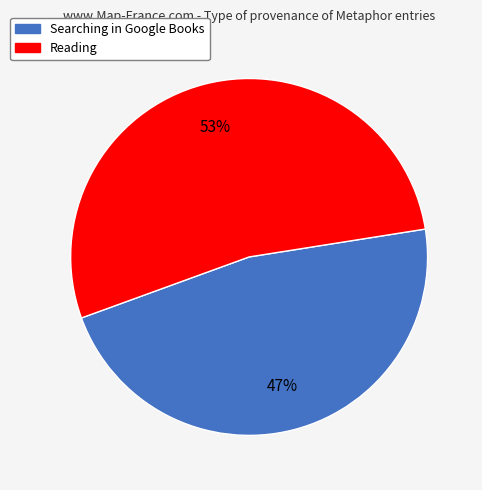

Rank the categories by value from lowest to highest.

Searching in Google Books, Reading